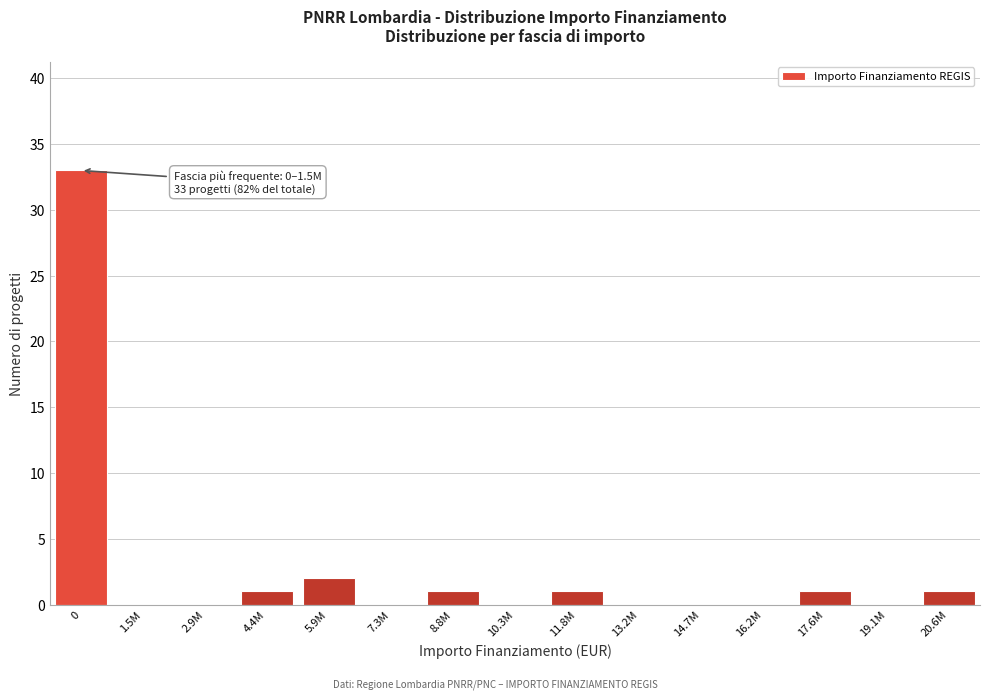

Reading left to right, extract all data points from this chart.

0=33	1.5M=0	2.9M=0	4.4M=1	5.9M=2	7.3M=0	8.8M=1	10.3M=0	11.8M=1	13.2M=0	14.7M=0	16.2M=0	17.6M=1	19.1M=0	20.6M=1